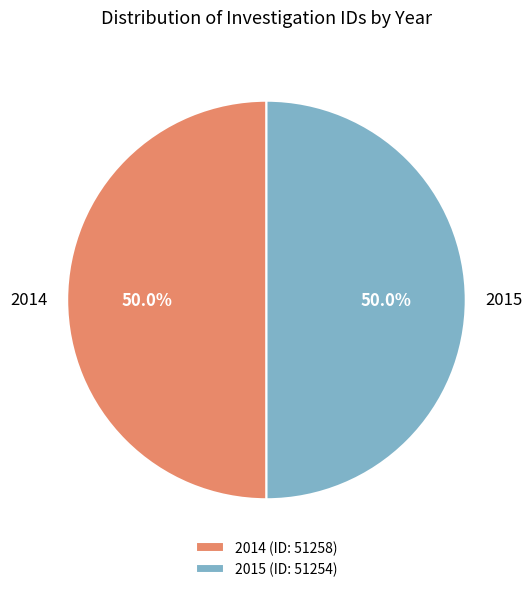

What percentage is NOT represented by 2015?

50.0%